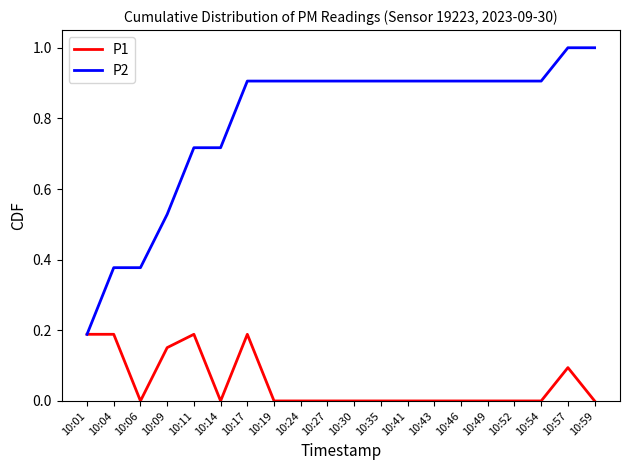

What is the difference between the highest and lowest values at 10:52?

0.9